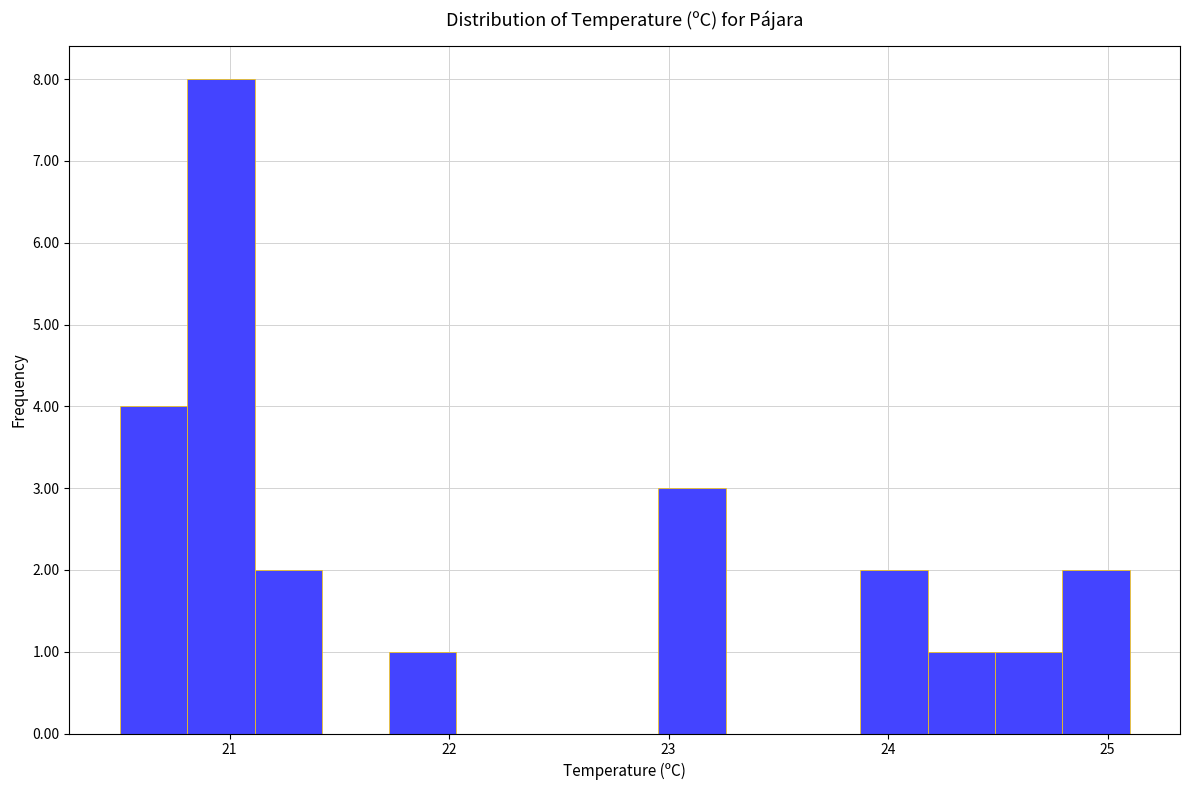

Around what value on the x-axis is the tallest bar? Give the approximate position of its centre, as read against the axis.

21.0